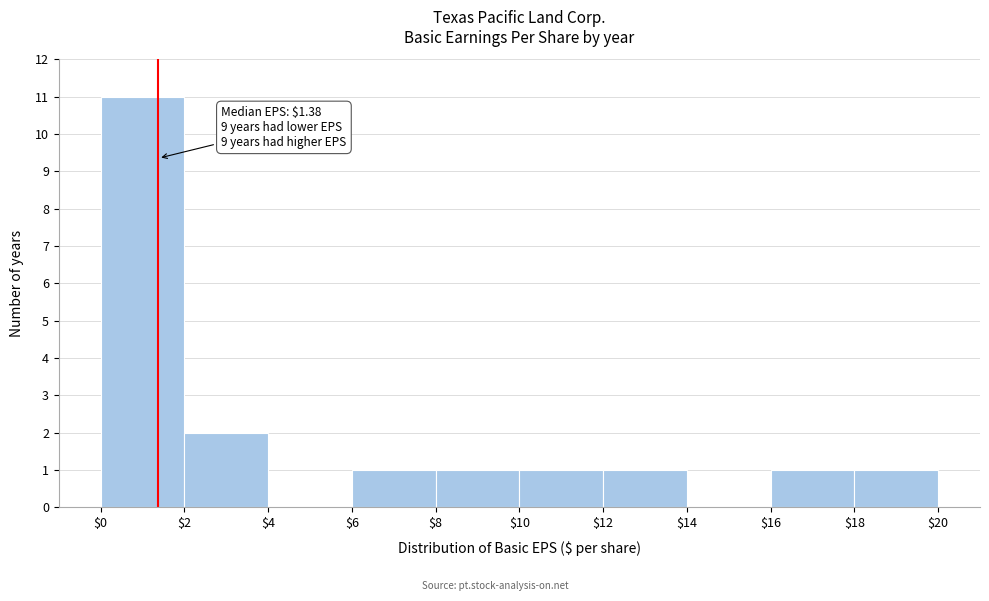

Which range on the x-axis has the tallest bar?

$0 to $2